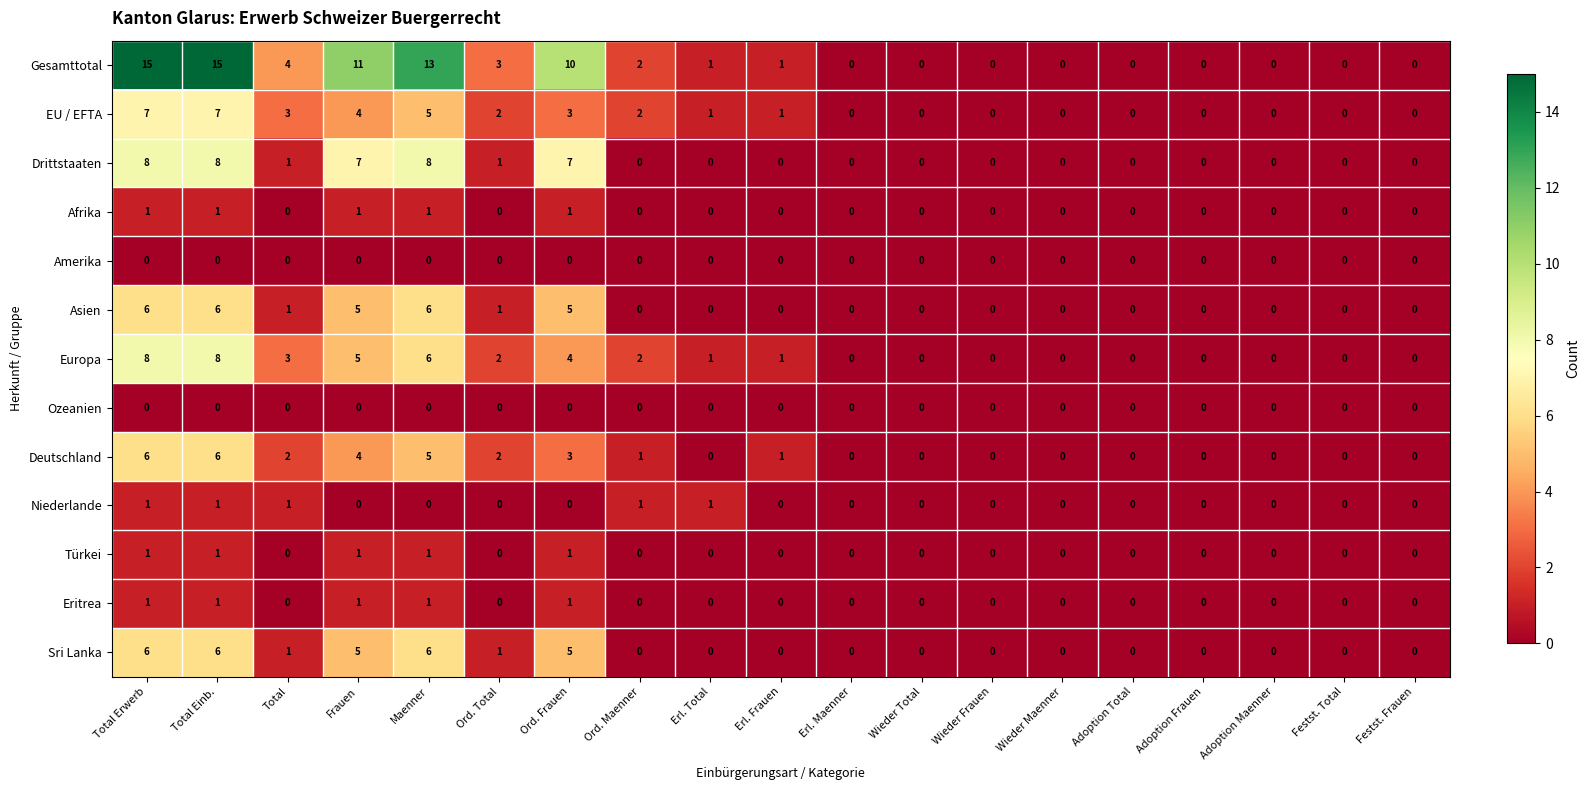

What is the difference between the Asien values at Wieder Frauen and Total Einb.?

6